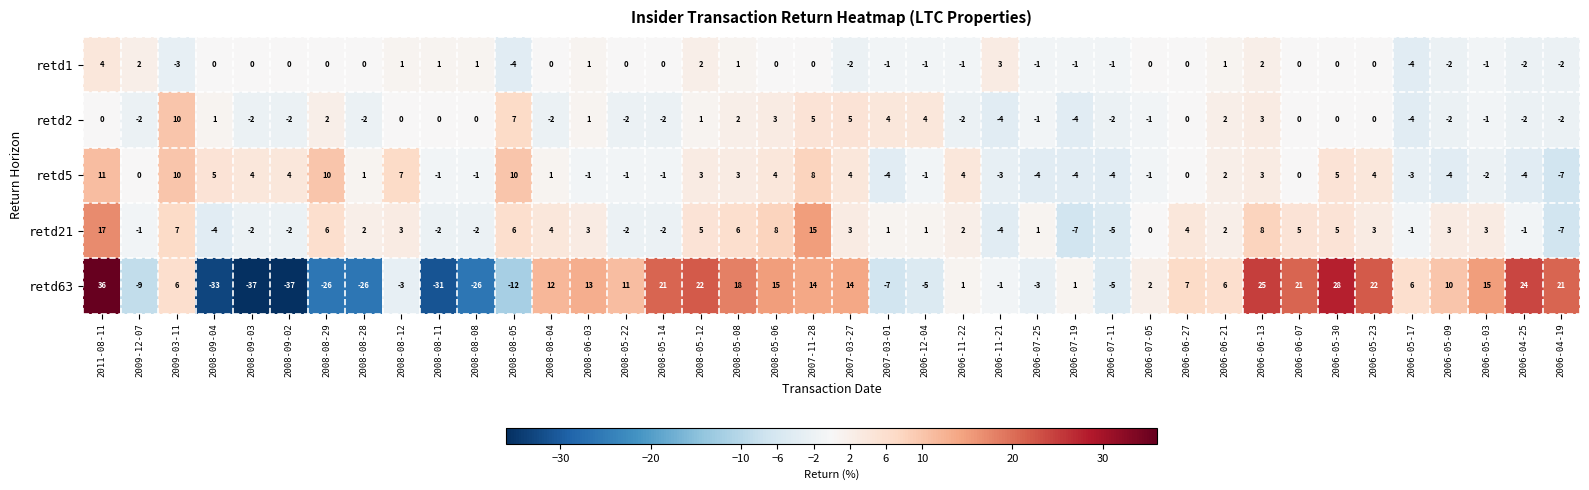

What is the sum of all retd2 values?

11